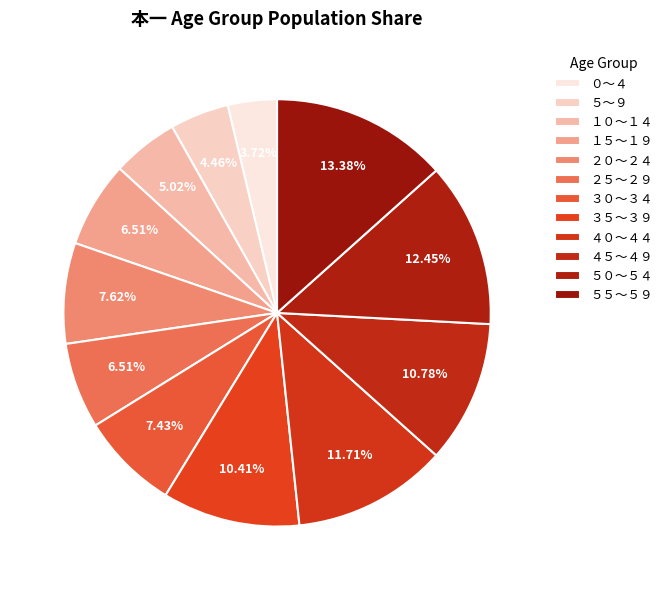

What percentage is the ３０～３４ slice, to the nearest percent?

7%